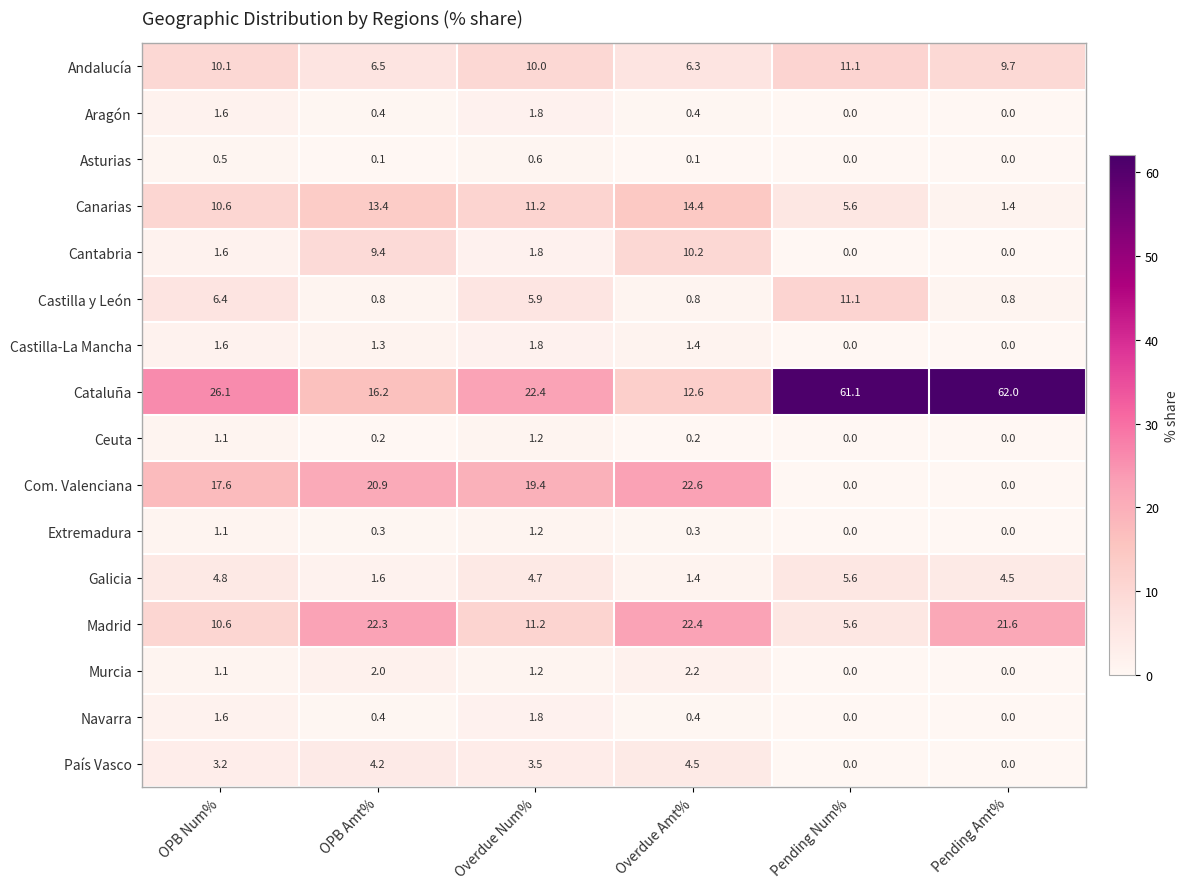

What is the greatest value displayed?

62.0